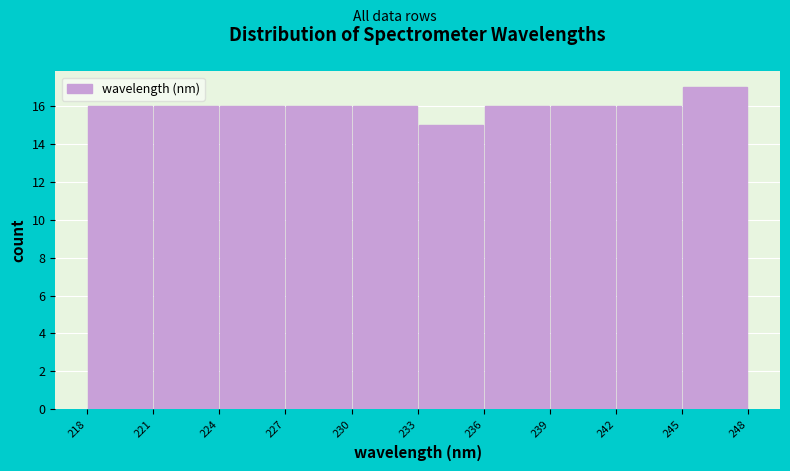

Reading left to right, transcribe this chart: for each bar, give the range it covers on the x-axis and its height. The values are not printed on the chart, so give them approximately, as read against the axis.

218 to 221: 16
221 to 224: 16
224 to 227: 16
227 to 230: 16
230 to 233: 16
233 to 236: 15
236 to 239: 16
239 to 242: 16
242 to 245: 16
245 to 248: 17